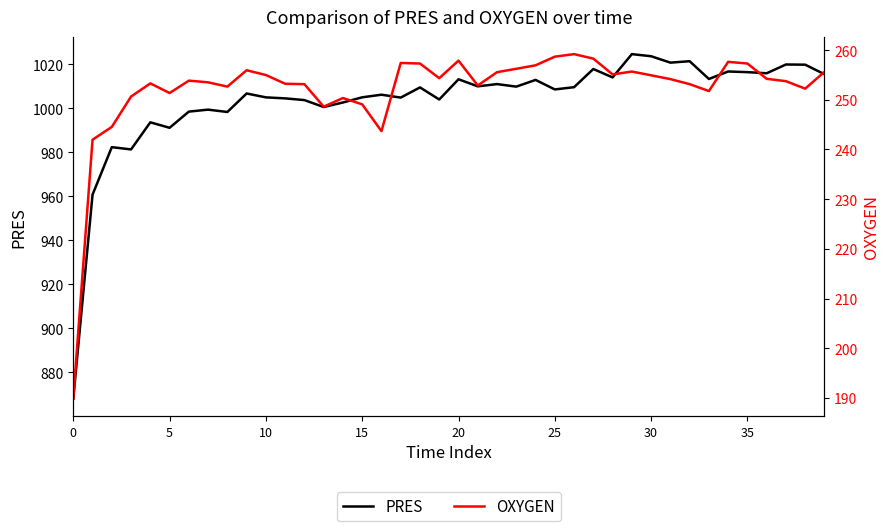

Count the number of categories in the chart.

40